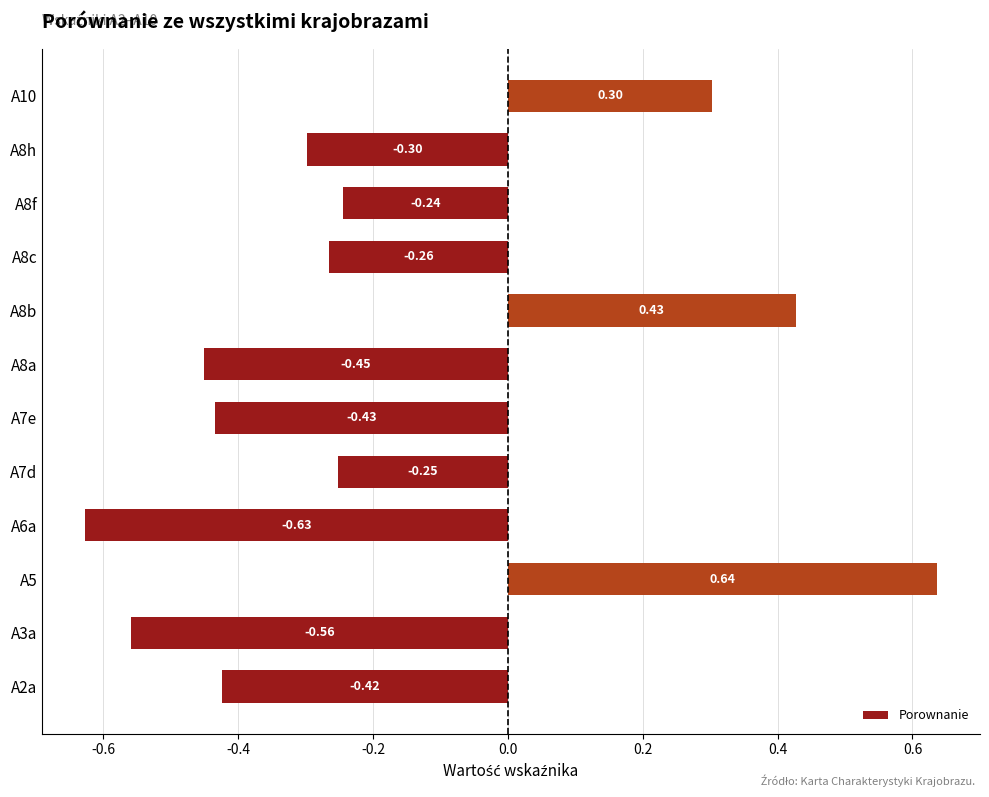

At which label is the value closest to 0?

A8f